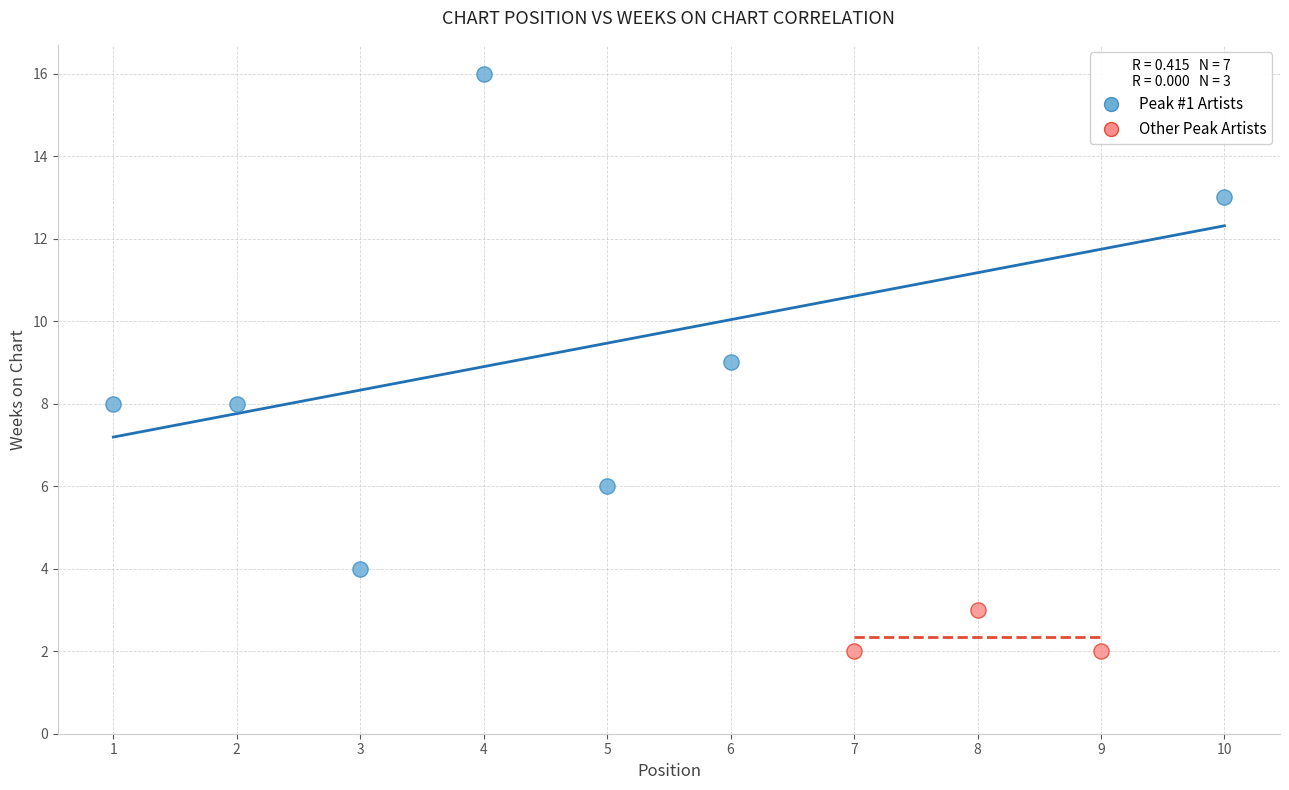

Which series reaches the minimum Y coordinate?

Other Peak Artists